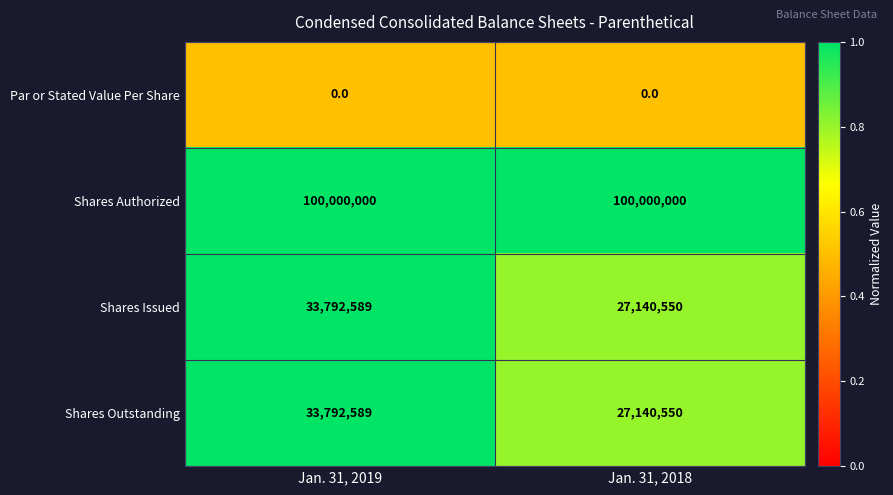

The value of Shares Authorized at Jan. 31, 2019 is 168136478. True or false?

False